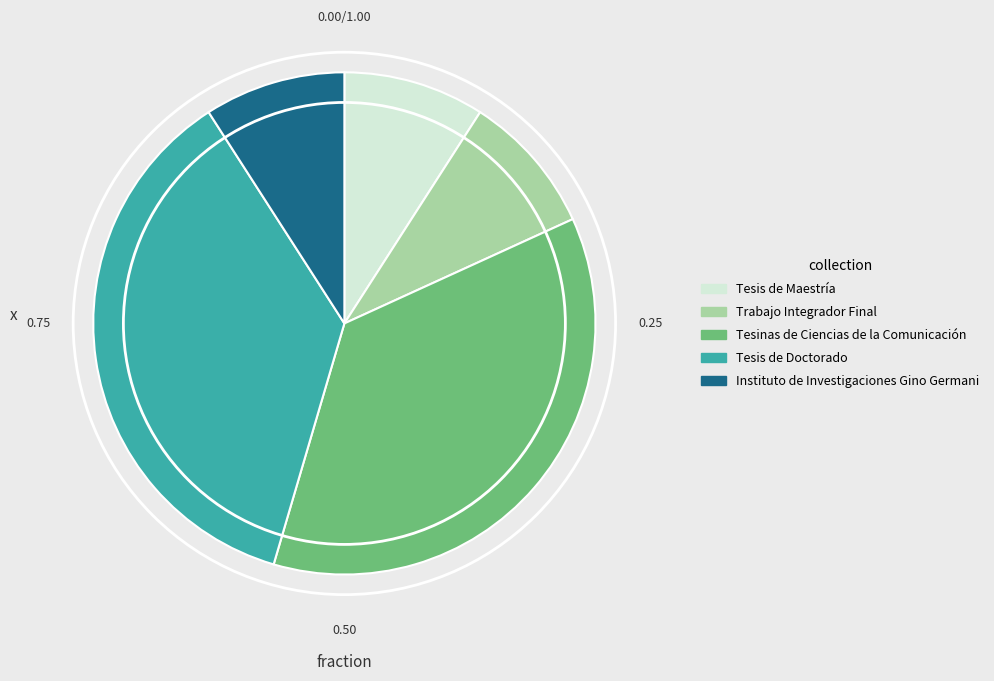

Approximately how many times larger is the value at Instituto de Investigaciones Gino Germani compared to Trabajo Integrador Final?

1.0